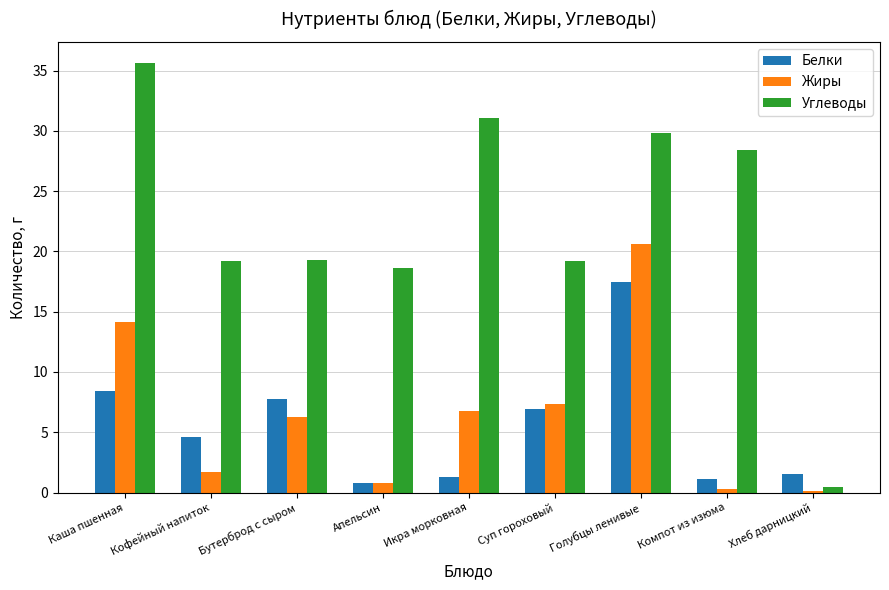

What is the sum of all Углеводы values?

201.7